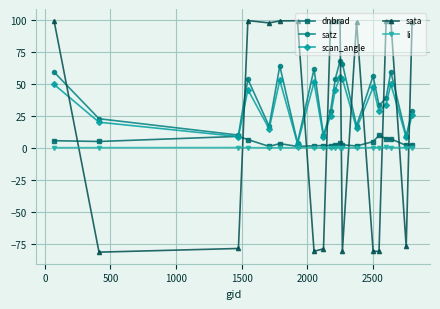

List the series in order of their peak value, lowest first.

li, dnbrad, scan_angle, satz, sata